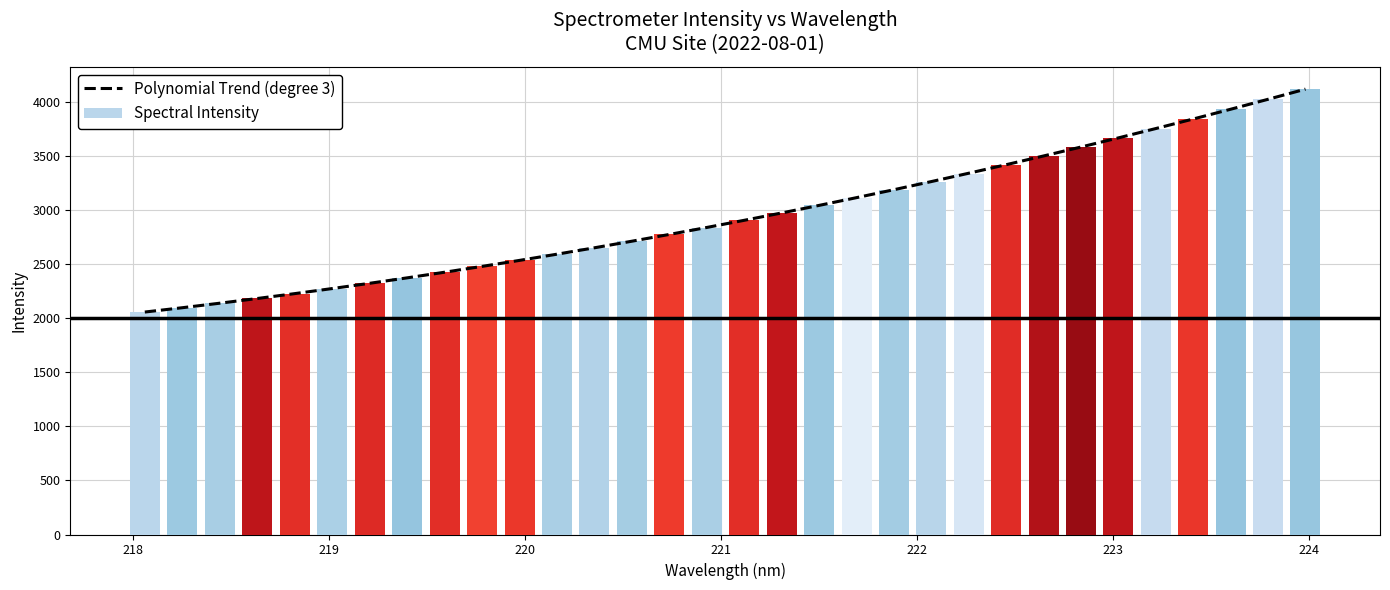

What is the lowest value of the Spectral Intensity series?

2055.7